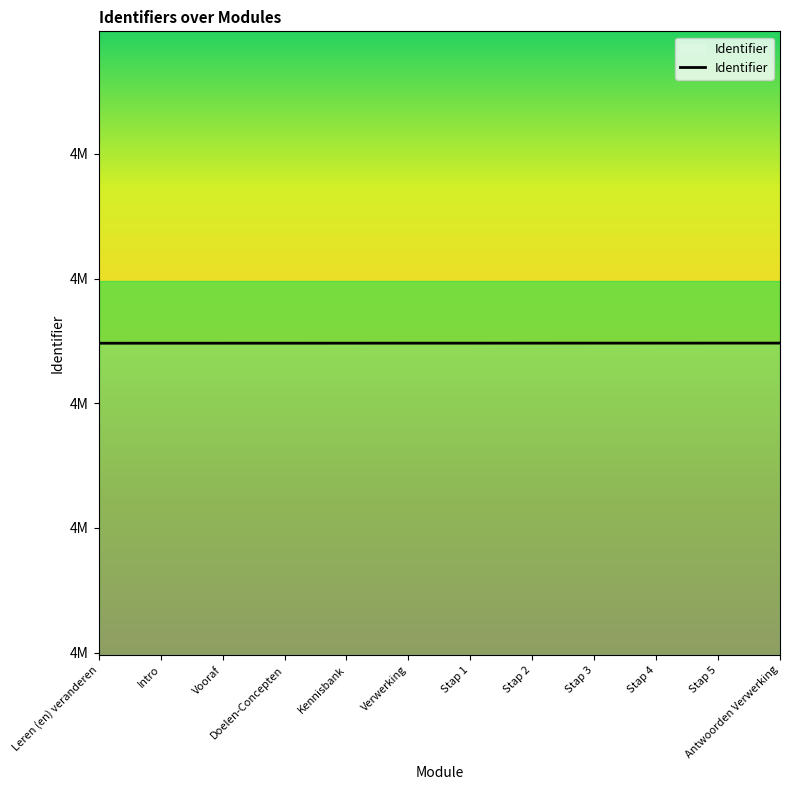

Rank the categories by value from highest to lowest.

Antwoorden Verwerking, Stap 5, Stap 4, Stap 3, Stap 2, Stap 1, Verwerking, Kennisbank, Doelen-Concepten, Vooraf, Intro, Leren (en) veranderen